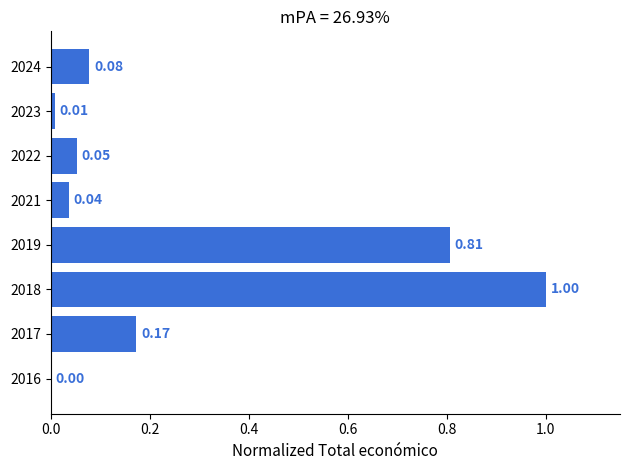

Between 2023 and 2024, which is larger?

2024